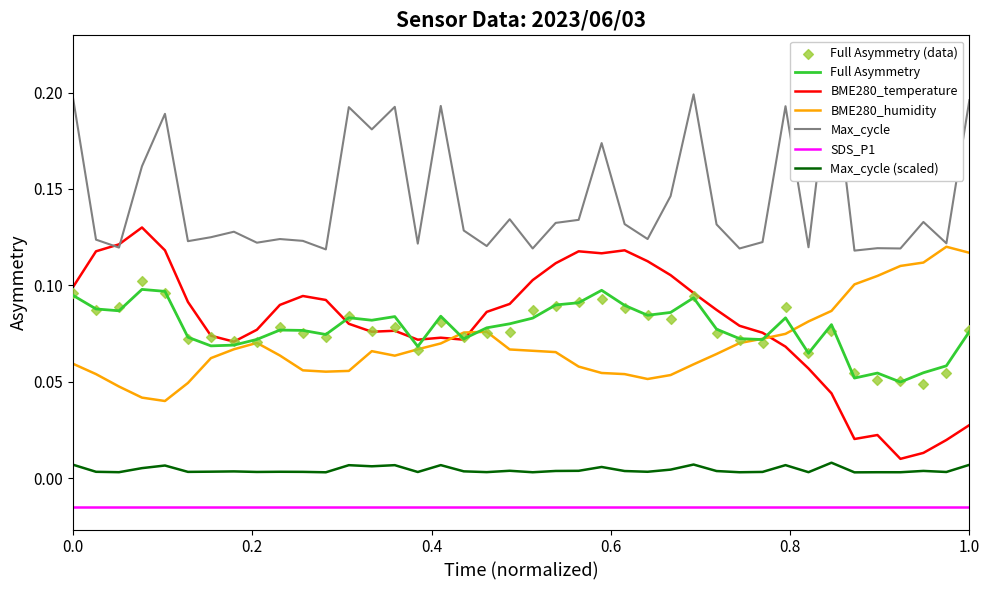

Which series has the widest spread of Y values?

BME280_temperature